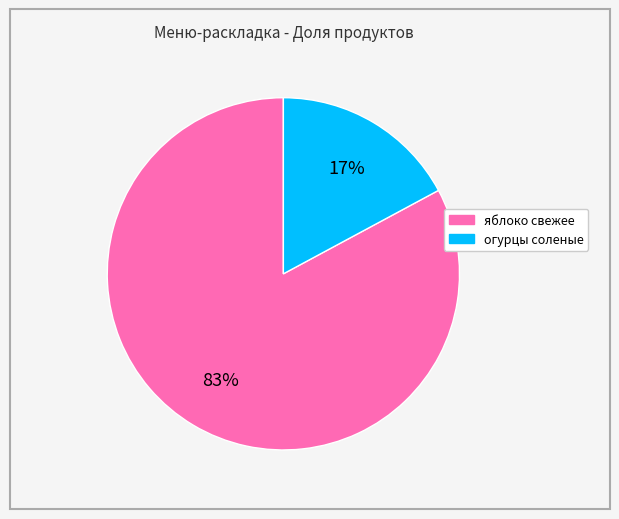

Is it true that яблоко свежее is 83% of the pie?

True